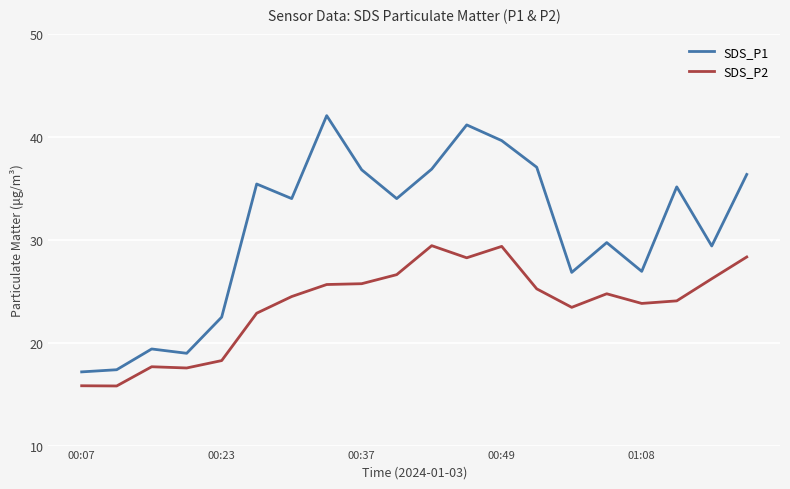

True or false: SDS_P2 and SDS_P1 cross at least once.

False